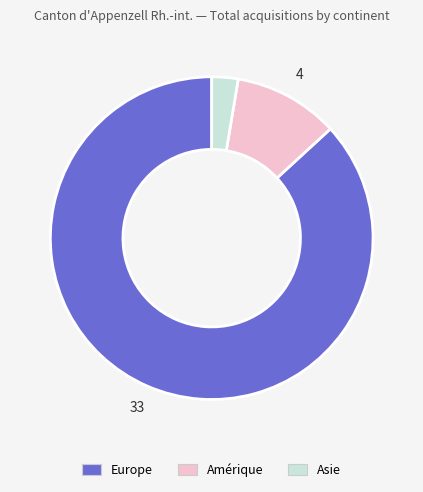

Does any single category account for the majority?

Yes